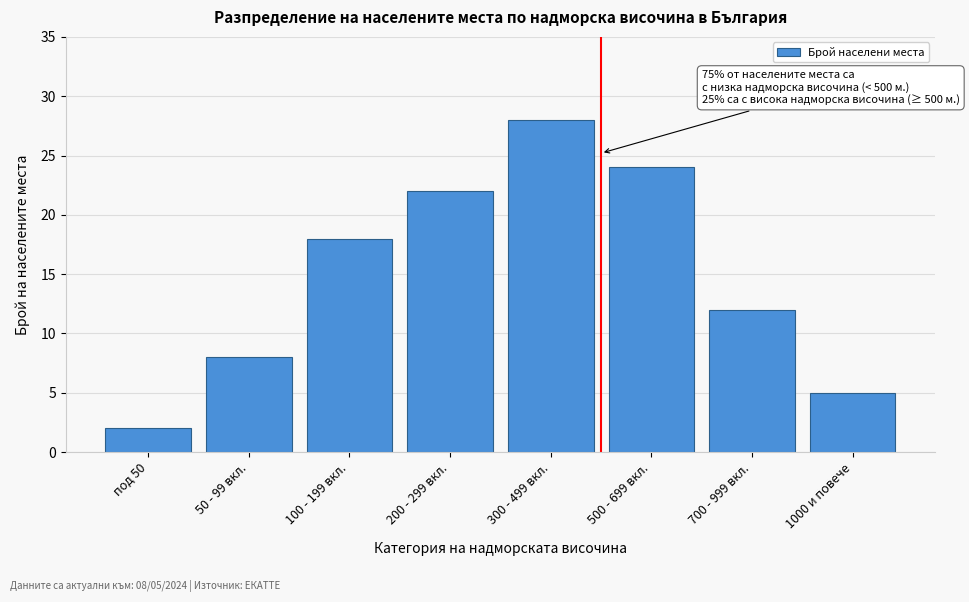

Reading left to right, transcribe all the data shown in this chart.

под 50=2	50 - 99 вкл.=8	100 - 199 вкл.=18	200 - 299 вкл.=22	300 - 499 вкл.=28	500 - 699 вкл.=24	700 - 999 вкл.=12	1000 и повече=5